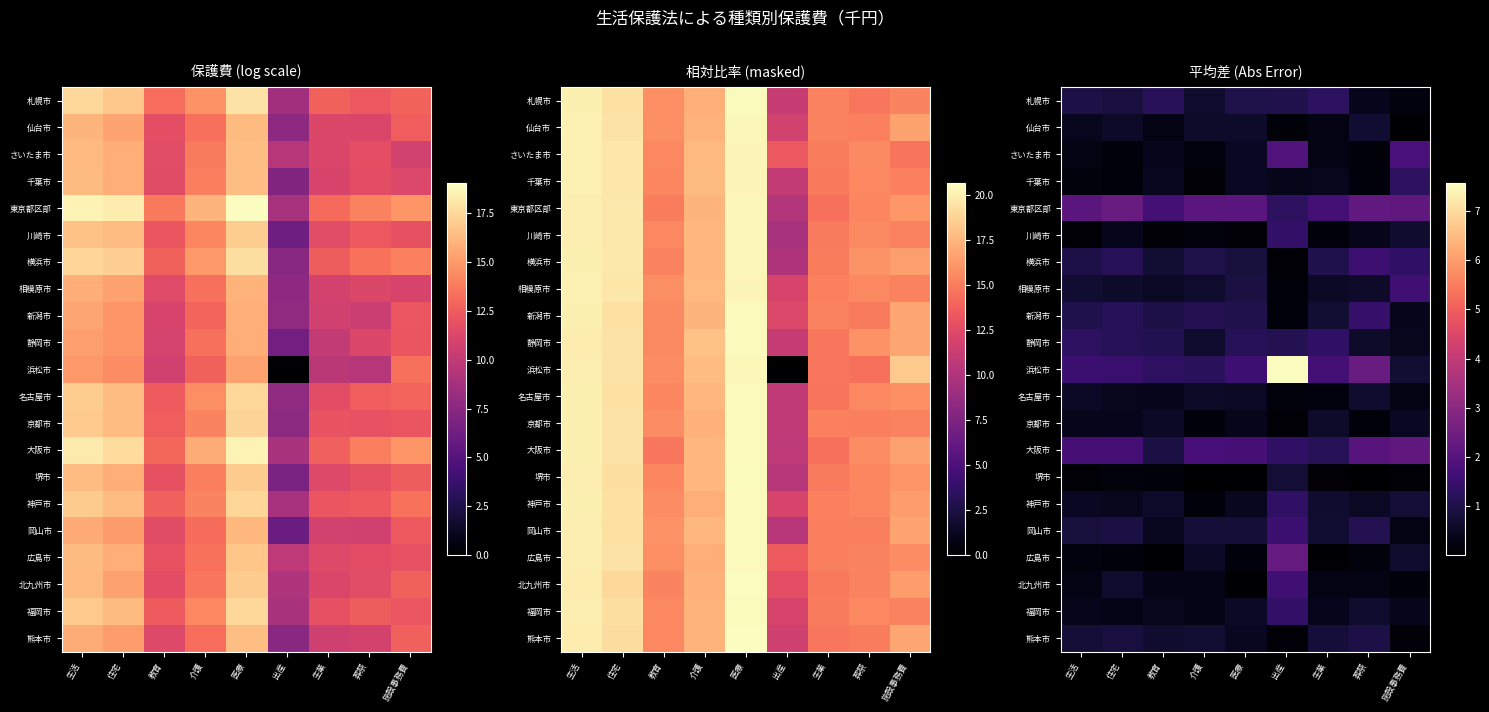

List the series in order of their peak value, highest first.

浜松市, 東京都区部, 広島市, 大阪市, さいたま市, 相模原市, 北九州市, 横浜市, 岡山市, 新潟市, 川崎市, 福岡市, 神戸市, 静岡市, 千葉市, 札幌市, 熊本市, 堺市, 仙台市, 名古屋市, 京都市